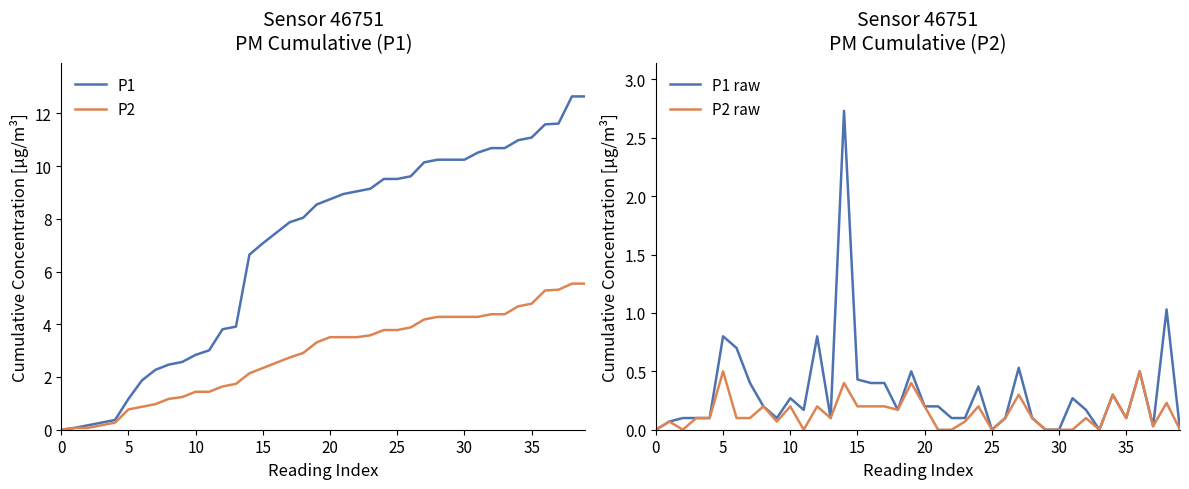

List the series in order of their peak value, highest first.

P1, P2, P1 raw, P2 raw